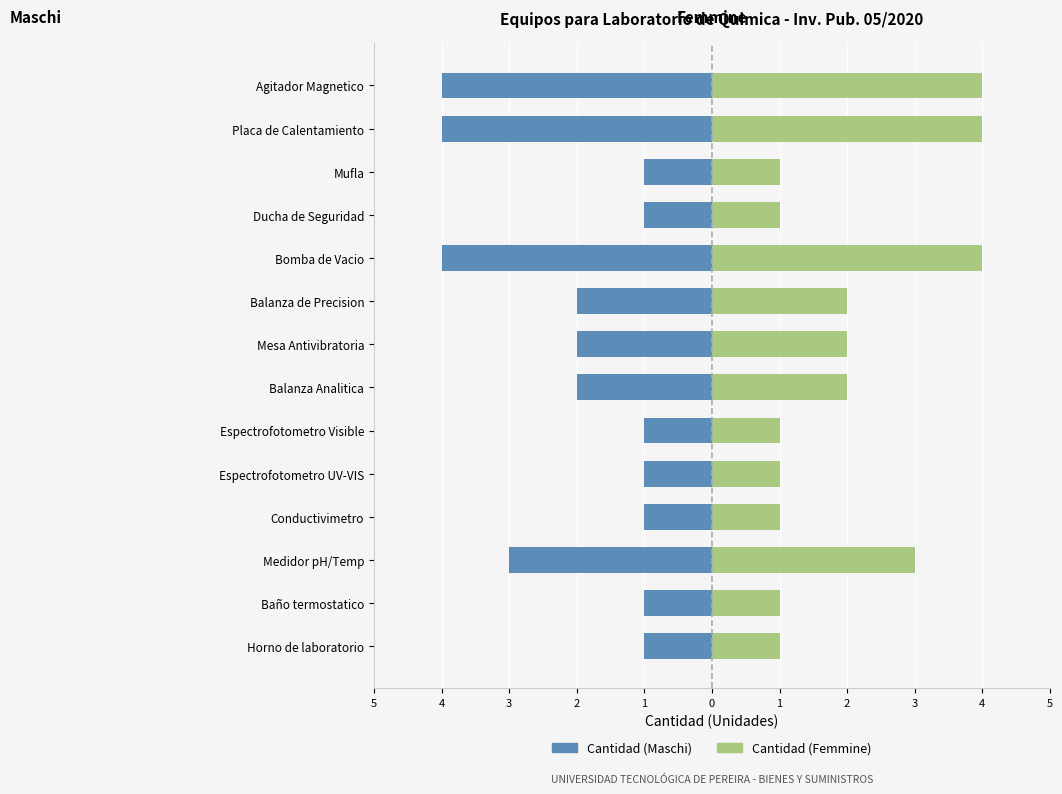

Rank the series by their maximum value, from highest to lowest.

Cantidad (Femmine), Cantidad (Maschi)